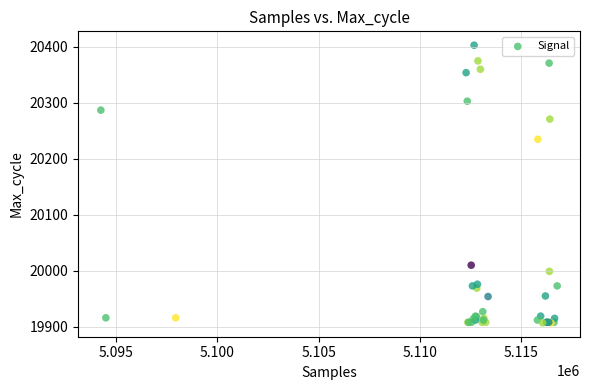

What Y value in the scatter plot is closest to 20155?

20235